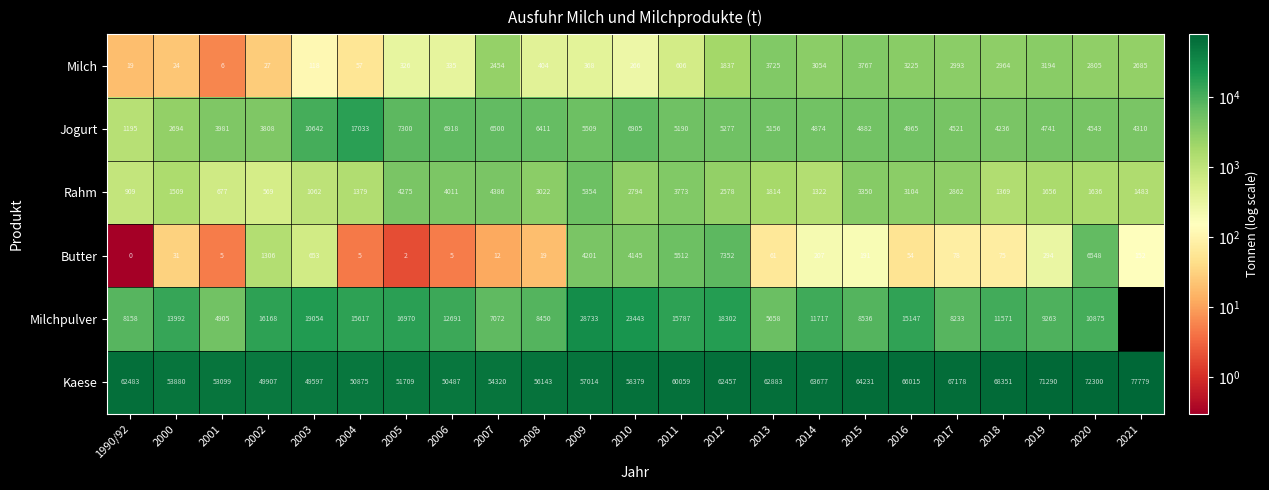

Which category has the highest value in the Butter series?

2012